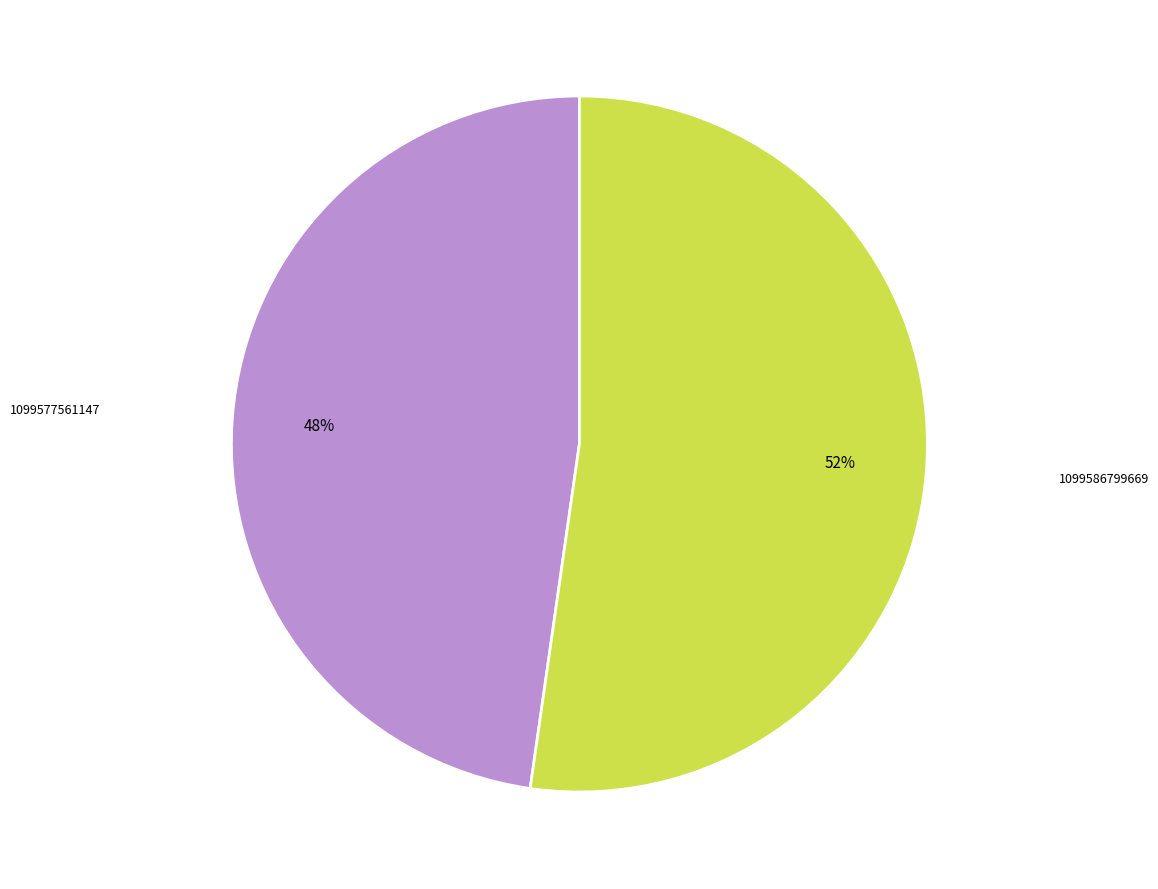

To the nearest percent, what is the average slice percentage?

50%